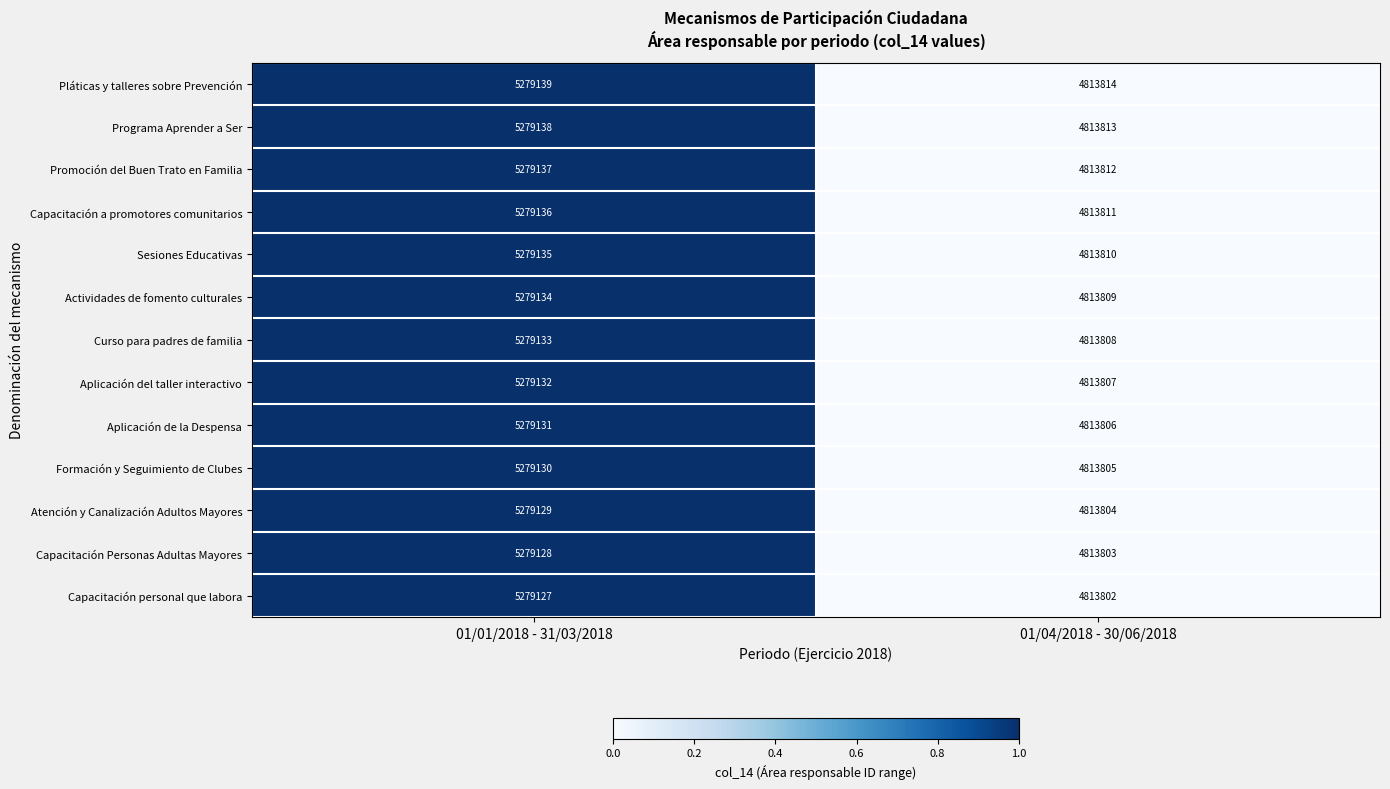

What is the greatest value displayed?

5279139